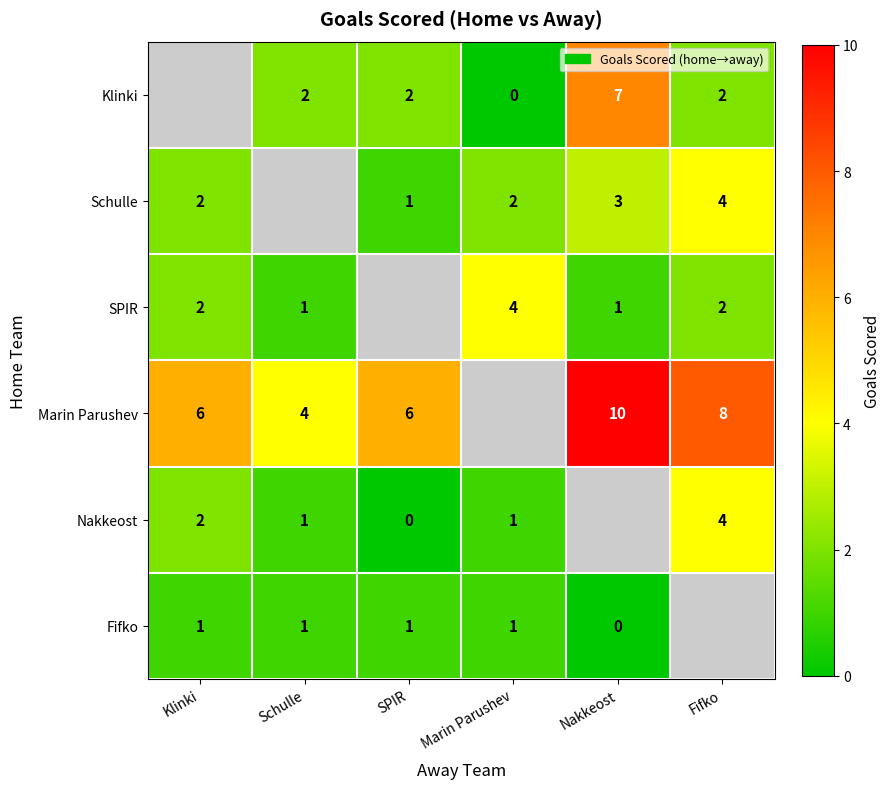

Is the value of SPIR at Fifko greater than the value of Marin Parushev at Schulle?

No